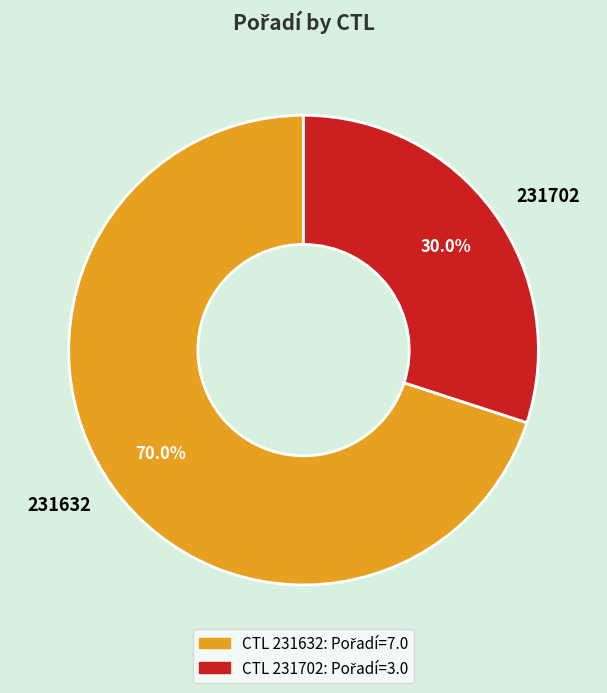

Is there any slice that represents more than half of the pie?

Yes